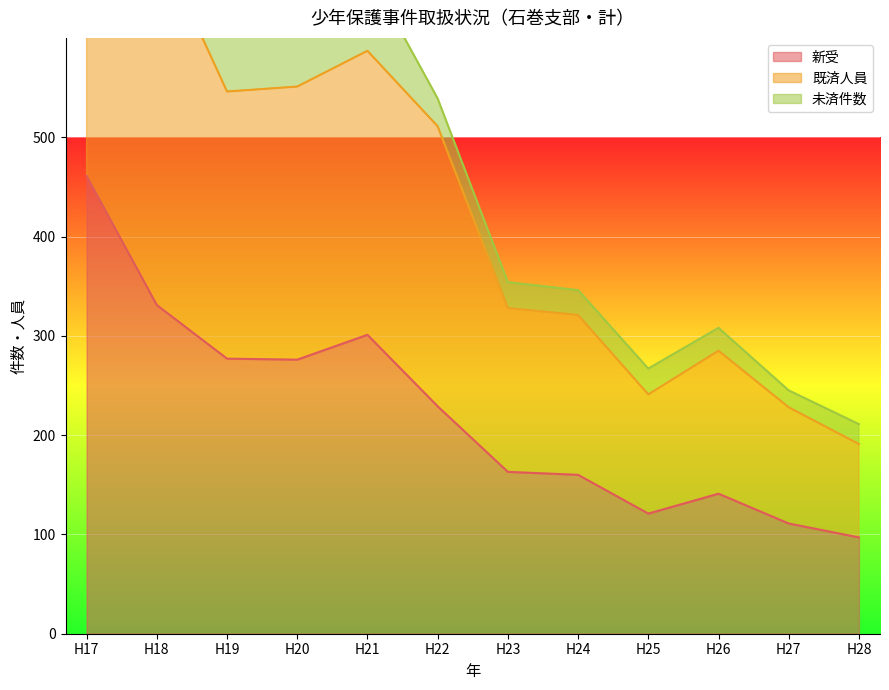

Is the value of 新受 at H23 greater than the value of 既済人員 at H24?

No